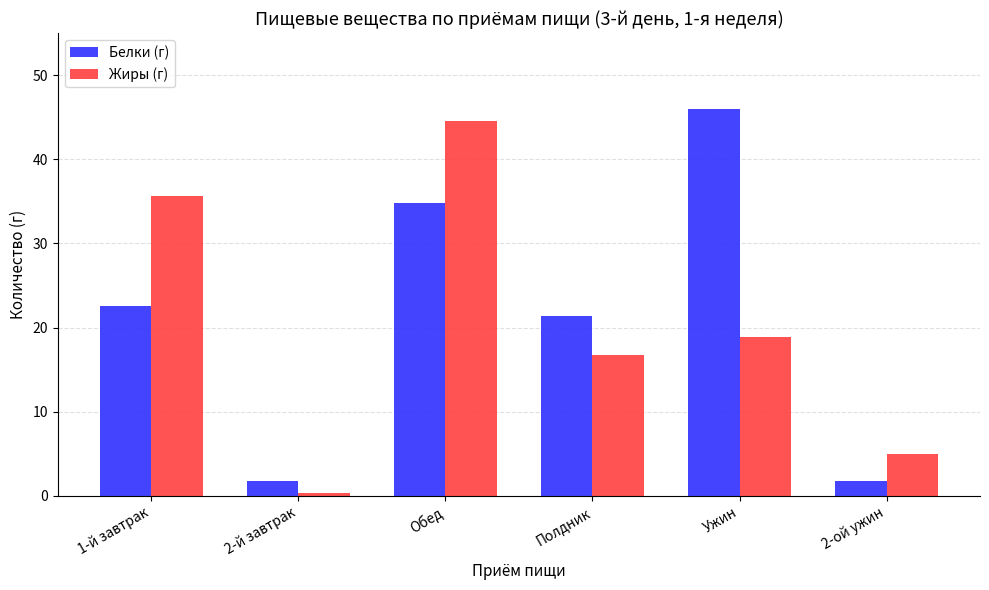

What is the label of the 6th bar from the left?

2-ой ужин